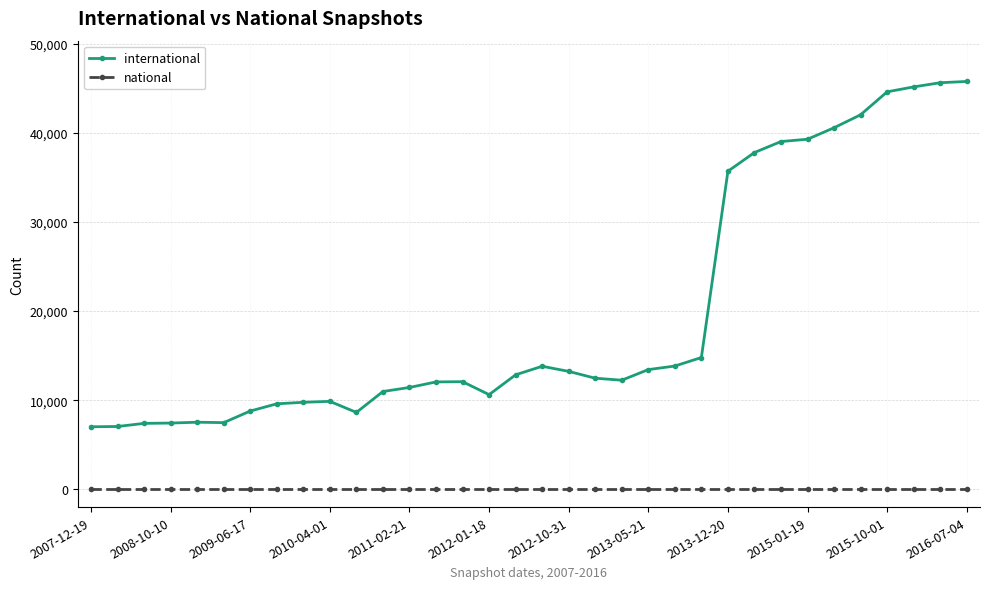

True or false: national and international intersect in this chart.

False